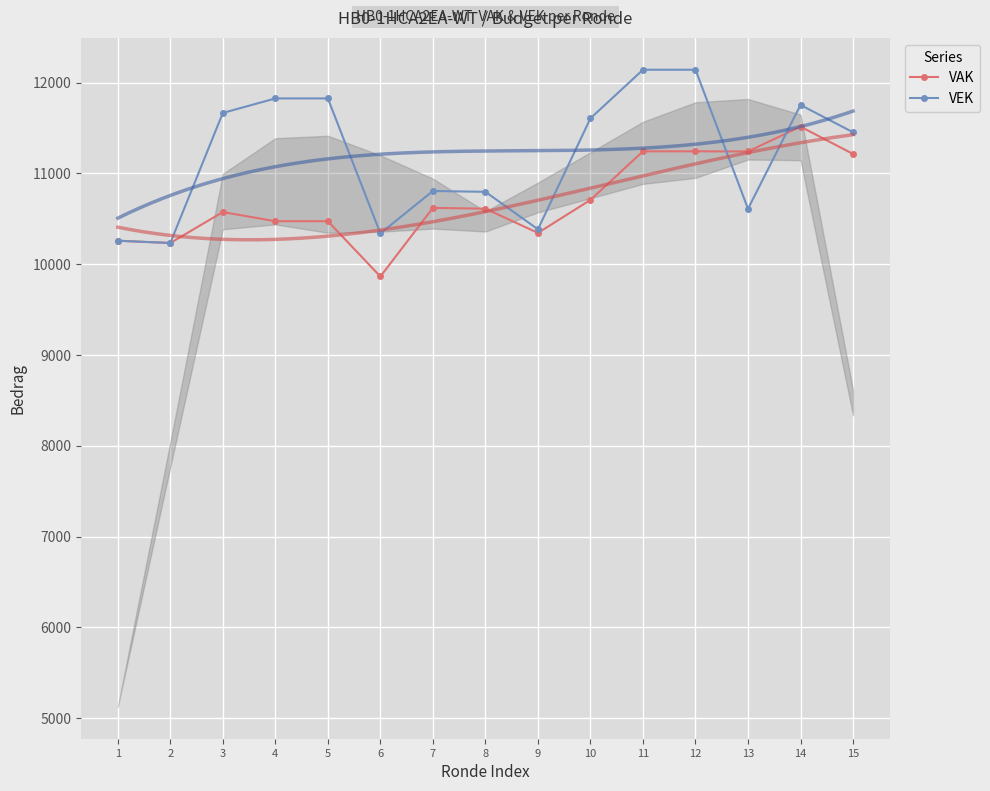

Where does the VEK series first go above 11454?

3